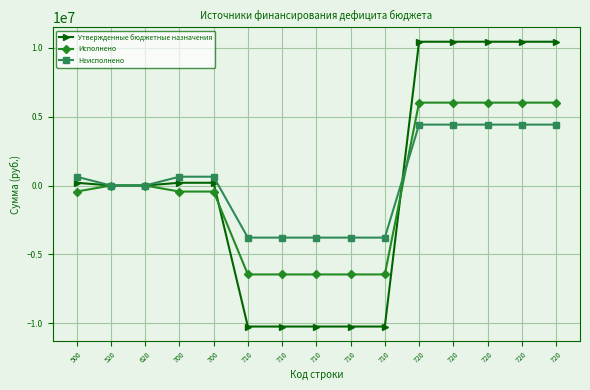

Is it true that Утвержденные бюджетные назначения equals 0.0 at 620?

True